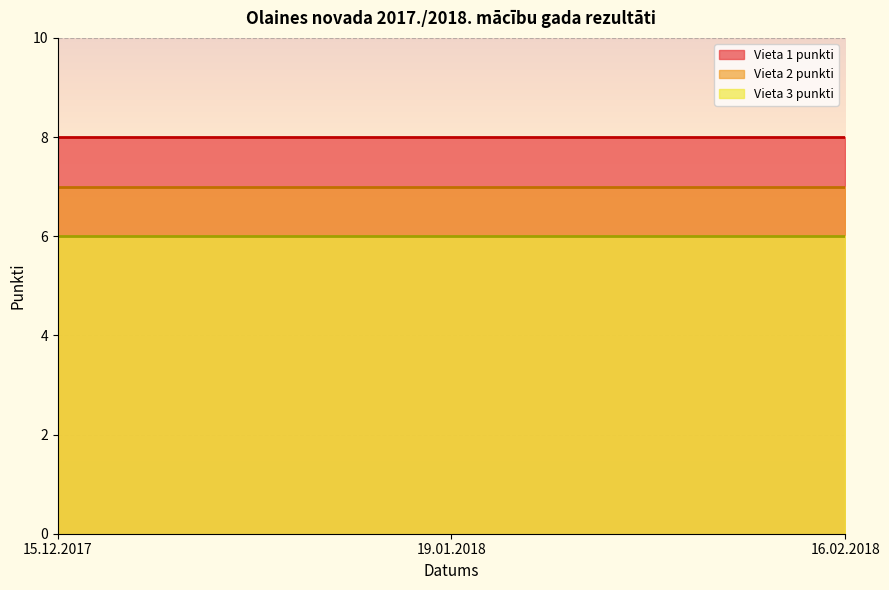

True or false: Vieta 1 punkti and Vieta 2 punkti cross at least once.

False